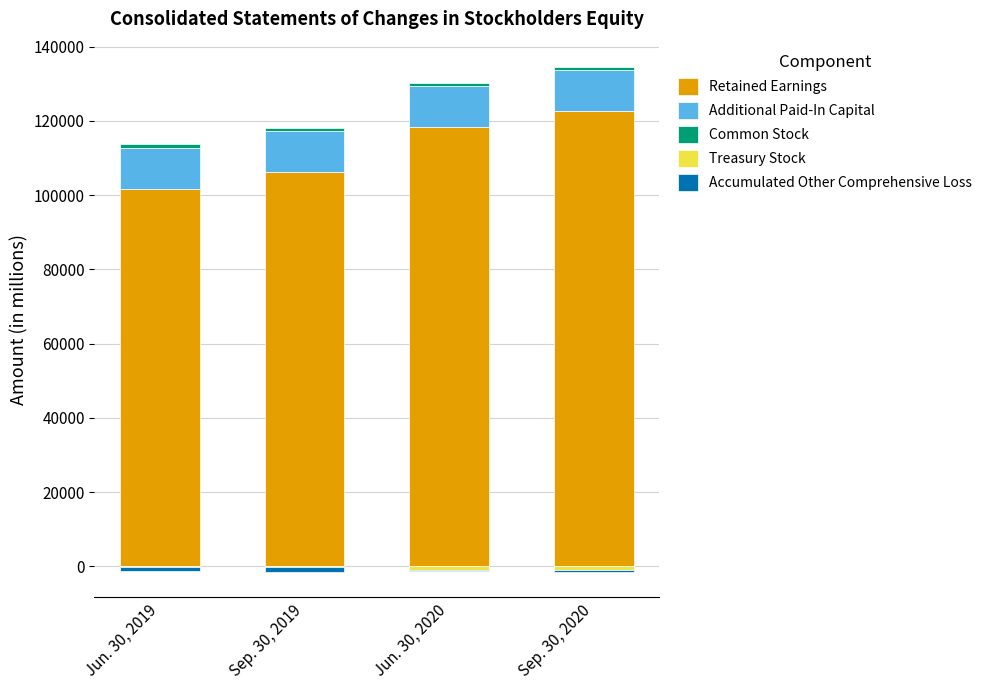

Are the bars horizontal?

No